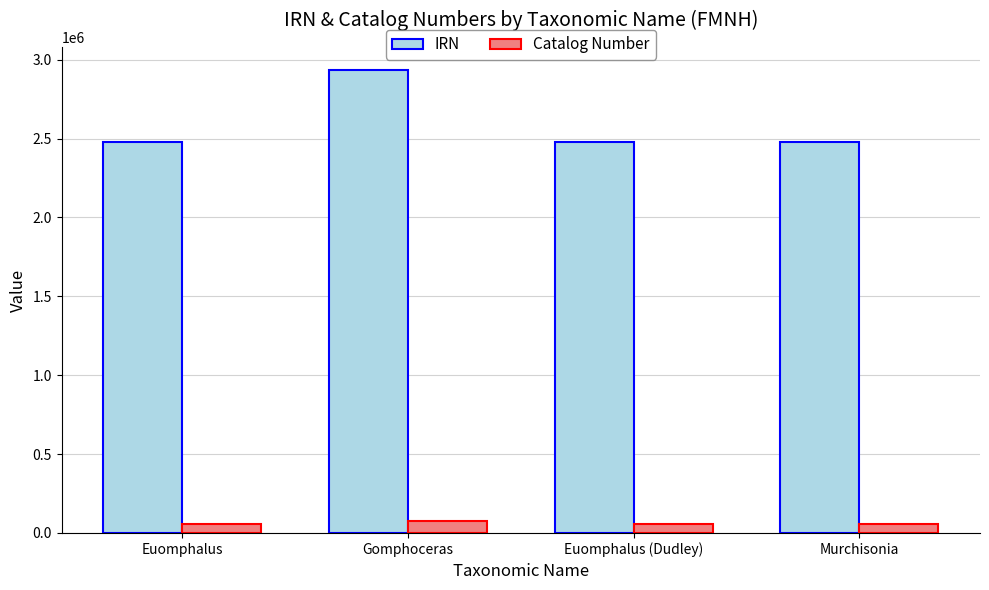

What is the value of the Catalog Number bar at the 1st from the left?

57240